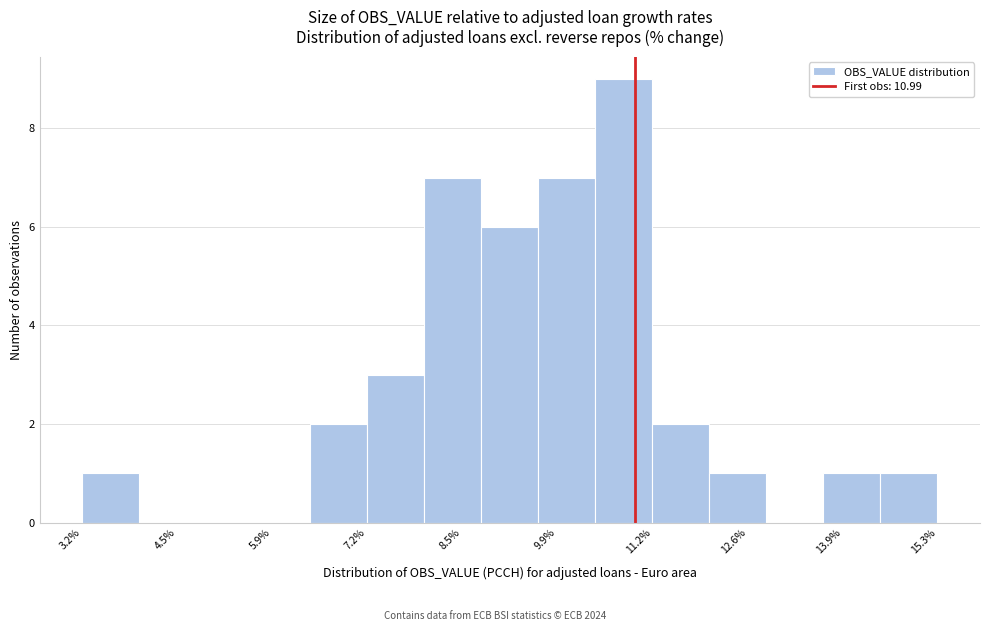

Reading left to right, list every bar in this chart as the range it spans on the x-axis followed by its height. Neither the bar edges nor the heights are printed on the chart, so give them approximately, as read against the axes.

3.2 to 4.0: 1
4.0 to 4.8: 0
4.8 to 5.6: 0
5.6 to 6.4: 0
6.4 to 7.2: 2
7.2 to 8.0: 3
8.0 to 8.8: 7
8.8 to 9.6: 6
9.6 to 10.4: 7
10.4 to 11.2: 9
11.2 to 12.0: 2
12.0 to 12.8: 1
12.8 to 13.6: 0
13.6 to 14.4: 1
14.4 to 15.2: 1